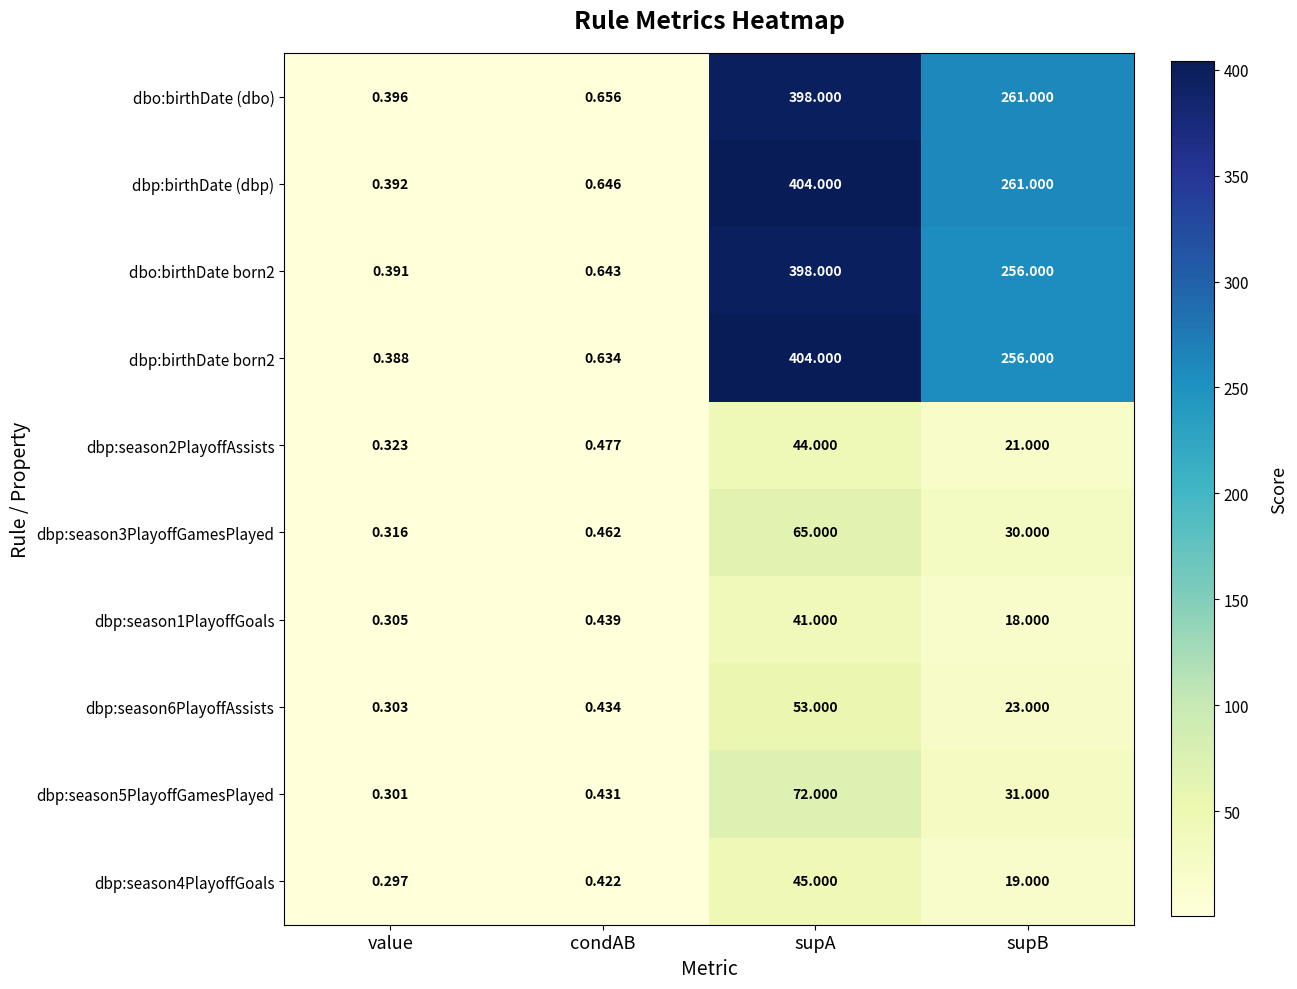

Is the value of dbp:season6PlayoffAssists at supA greater than the value of dbo:birthDate born2 at value?

Yes